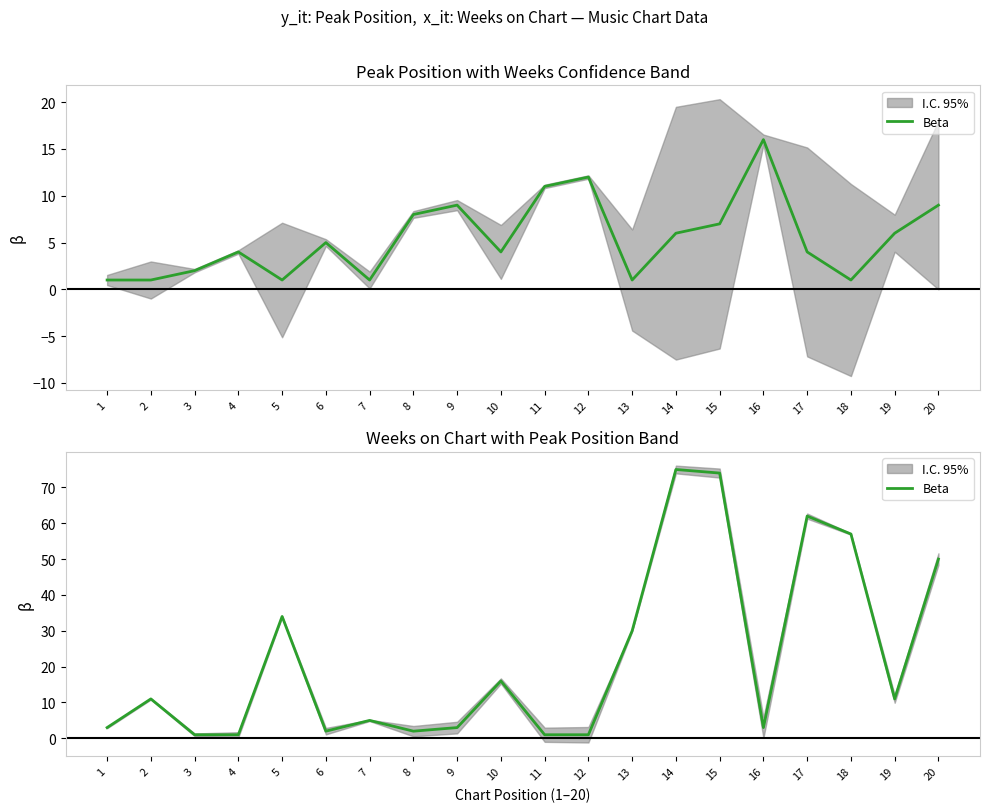

List the labels in order of value, smallest first.

3, 4, 11, 12, 6, 8, 1, 9, 16, 7, 2, 19, 10, 13, 5, 20, 18, 17, 15, 14